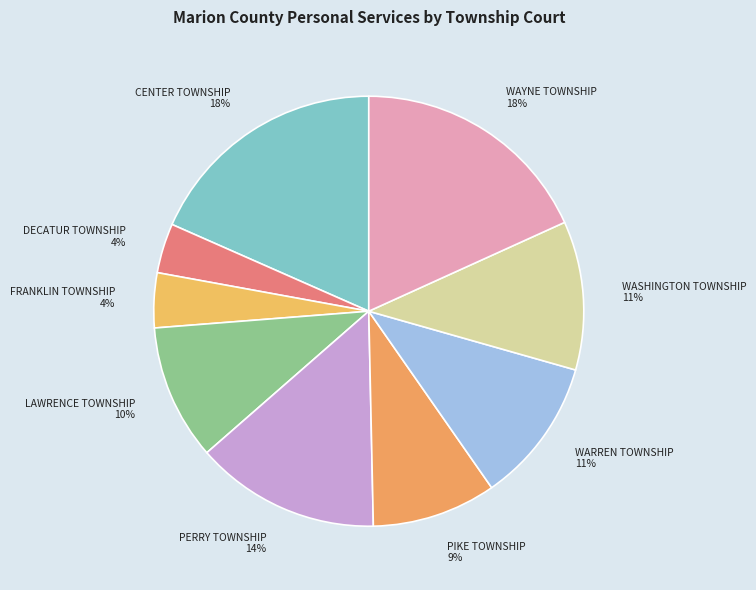

Do DECATUR TOWNSHIP and LAWRENCE TOWNSHIP together represent more than half of the pie?

No